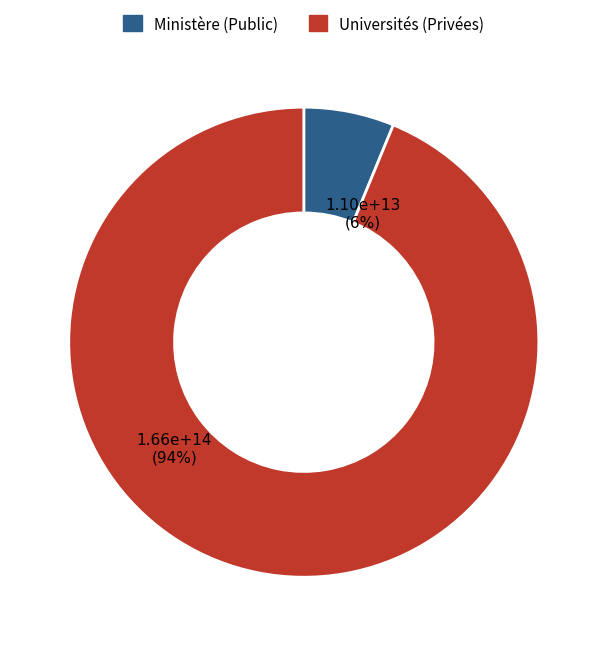

To the nearest percent, what is the average slice percentage?

50%